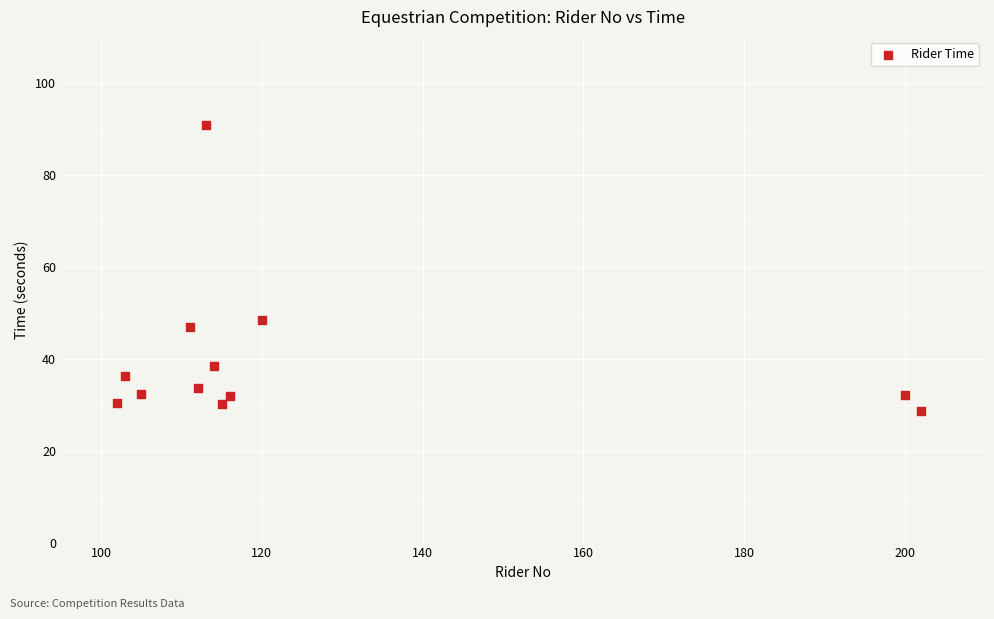

What is the average Y value?

40.0